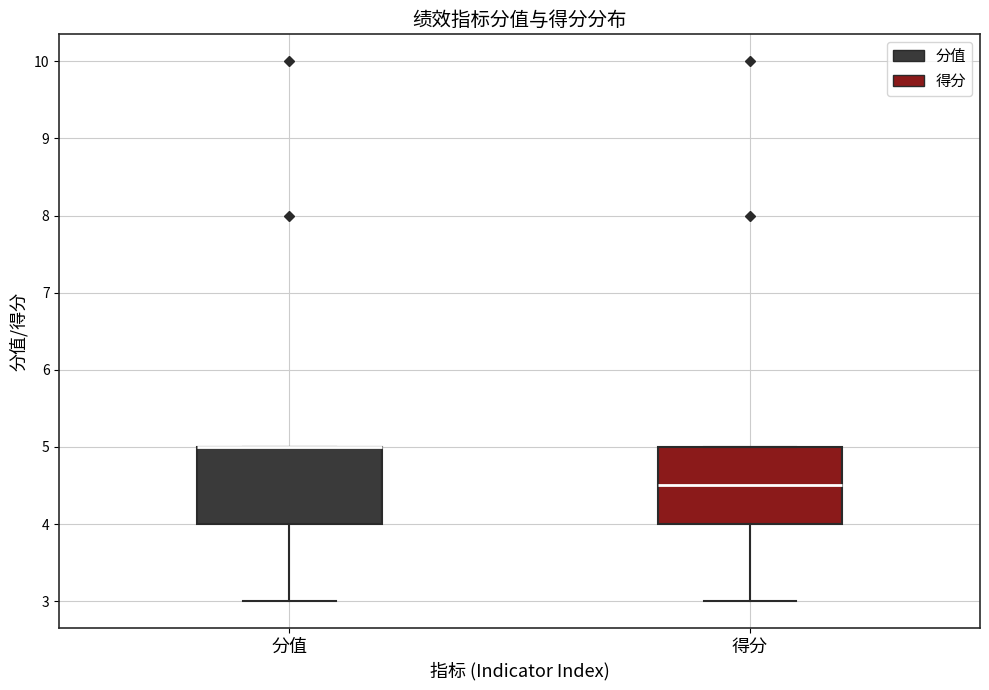

Reading left to right, read every box against the y-axis: the position of its median line, the range the box covers, and the ends of its whiskers. The values are not printed on the chart, so give them approximately, as read against the axis.

分值: median 5.0 (drawn on the box's upper edge), box 4.0 to 5.0, whiskers 3.0 to 5.0
得分: median 4.5, box 4.0 to 5.0, whiskers 3.0 to 5.0